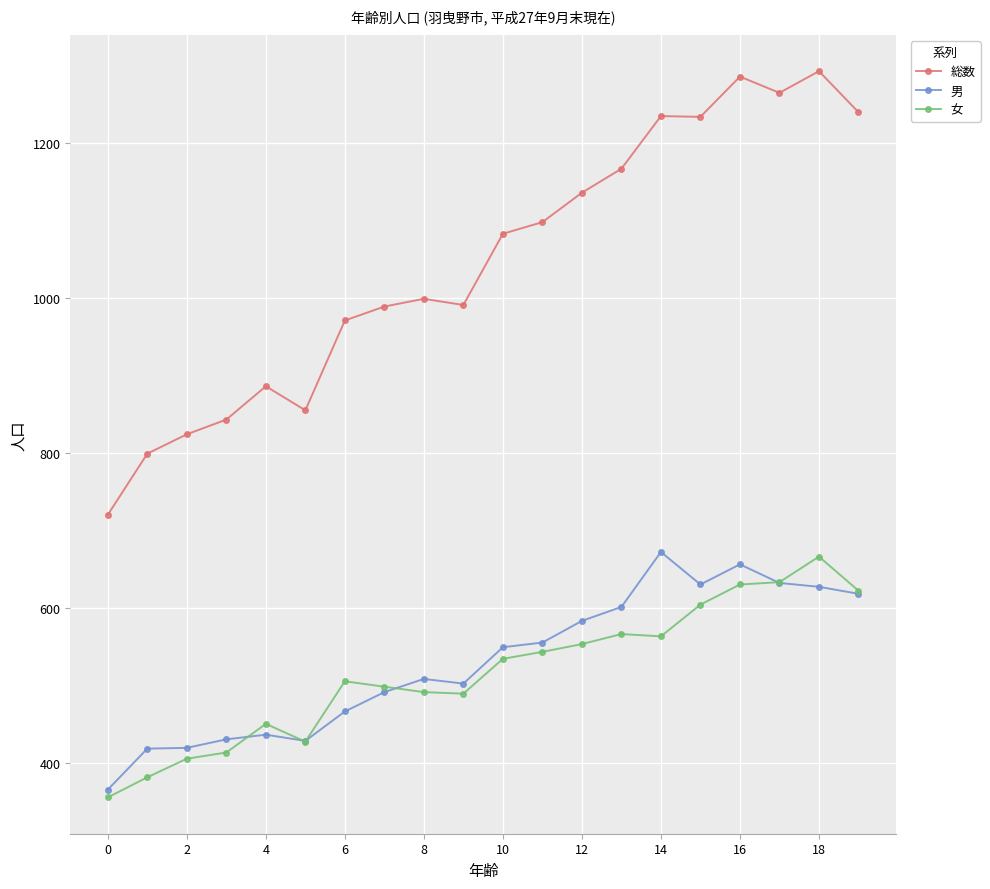

True or false: 総数 and 女 cross at least once.

False